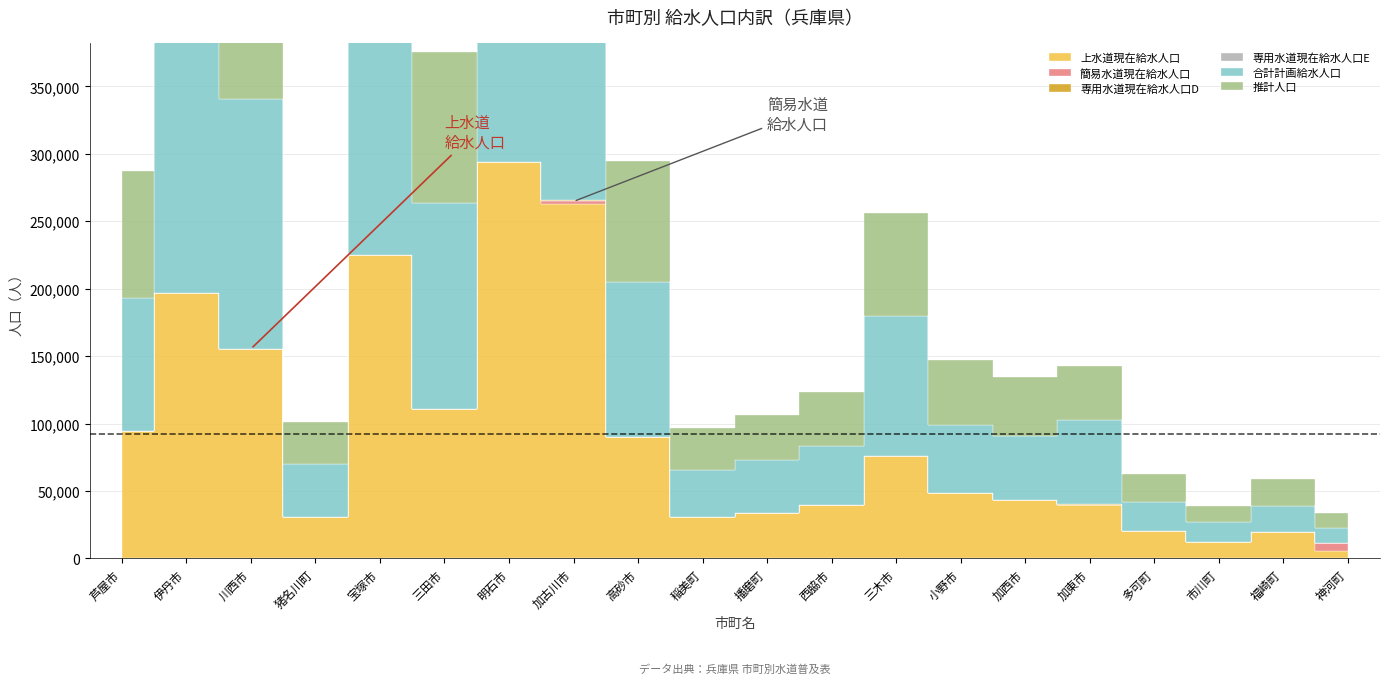

Which series has the widest spread of values?

上水道現在給水人口